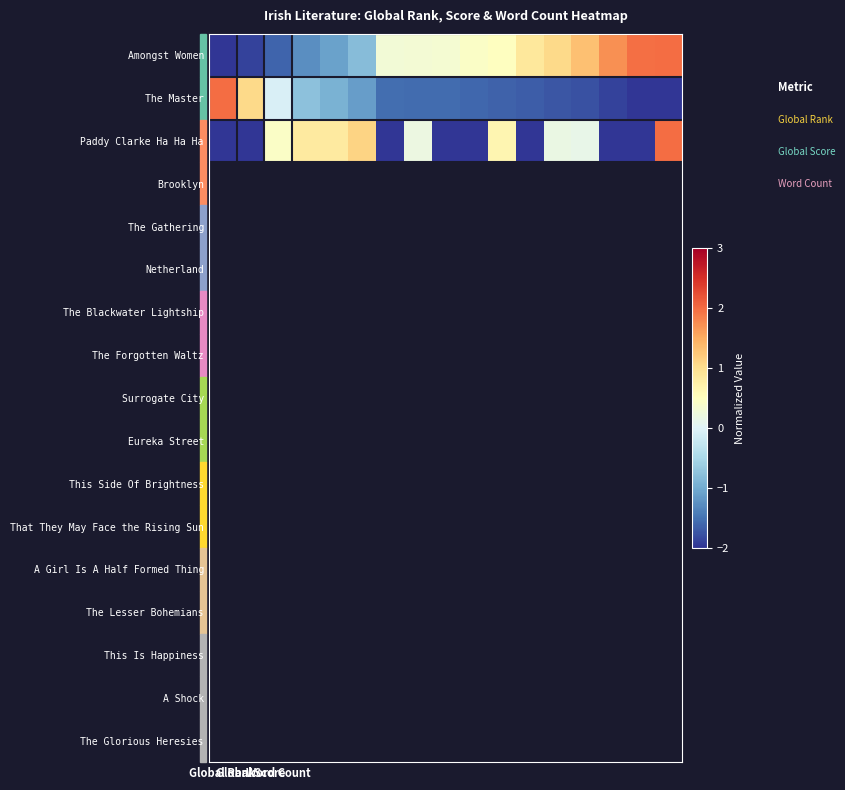

Reading left to right, transcribe all the data shown in this chart.

Amongst Women: -2.0	-1.9	-1.6	-1.3	-1.1	-0.8	0.3	0.3	0.3	0.4	0.5	0.9	1.1	1.3	1.7	2.0	2.0
The Master: 2.0	1.1	-0.1	-0.8	-0.9	-1.1	-1.5	-1.6	-1.6	-1.6	-1.6	-1.7	-1.7	-1.8	-1.9	-2.0	-2.0
Paddy Clarke Ha Ha Ha: -2.0	-2.0	0.4	0.8	0.8	1.1	-2.0	0.2	-2.0	-2.0	0.6	-2.0	0.2	0.1	-2.0	-2.0	2.0